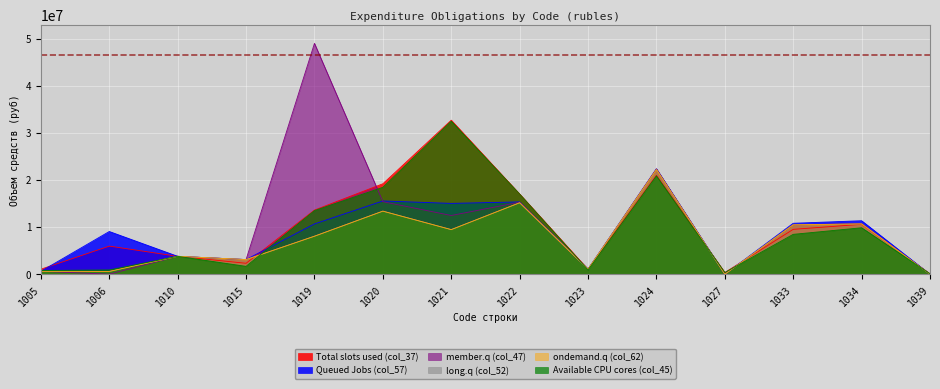

How many interior local valleys does the Total slots used (col_37) series have?

3